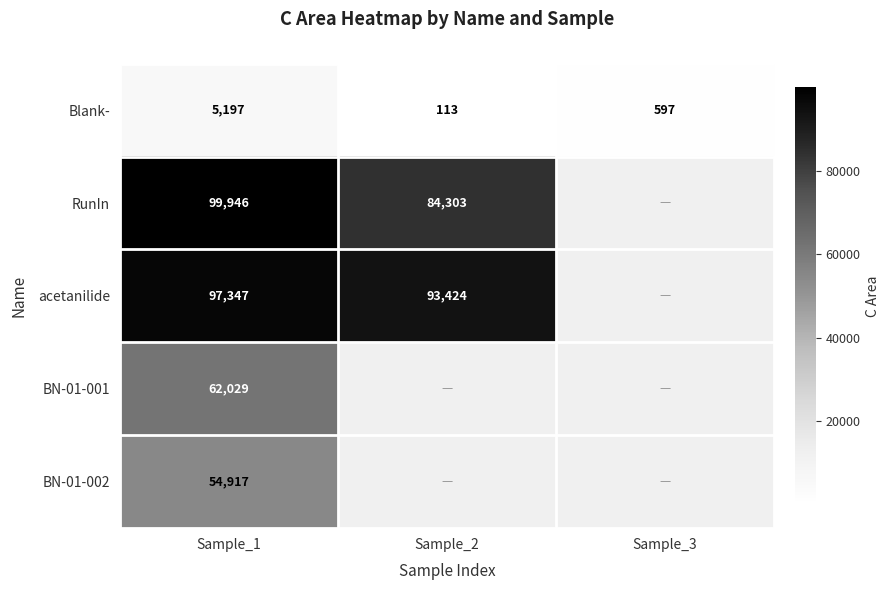

Where is Blank- nearest to the value 2655?

Sample_3